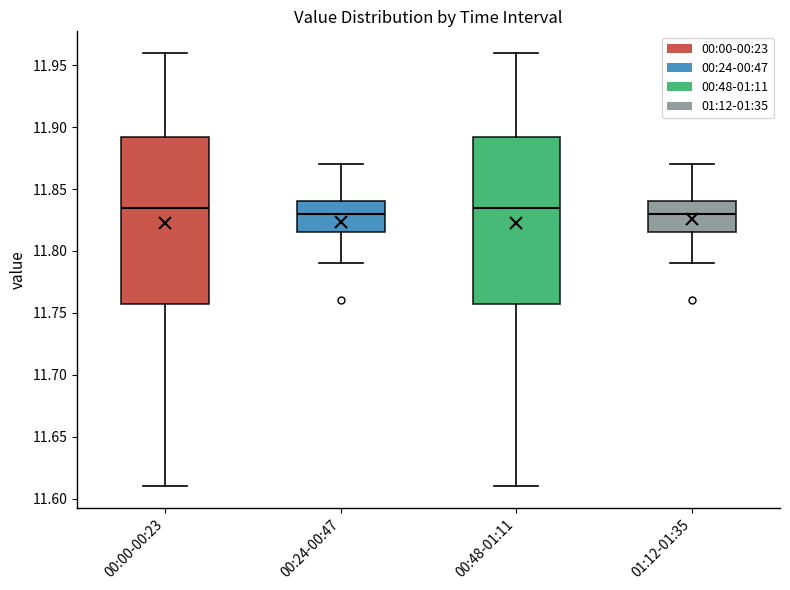

Where does the upper whisker of the box for 01:12-01:35 end on the y-axis? The values are not printed on the chart, so give them approximately, as read against the axis.

11.870